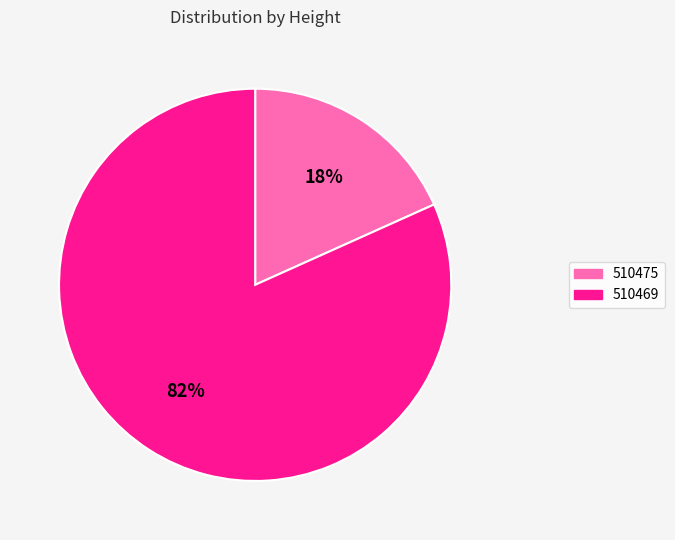

Is the sum of 510469 and 510475 greater than half?

Yes